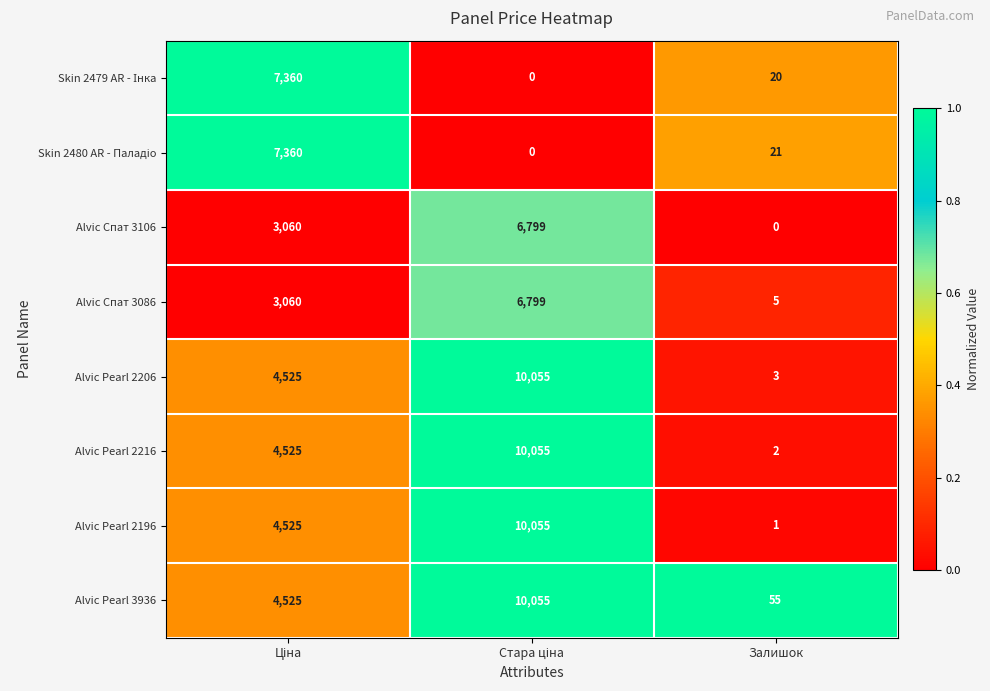

At which label does Alvic Pearl 3936 reach its minimum?

Залишок